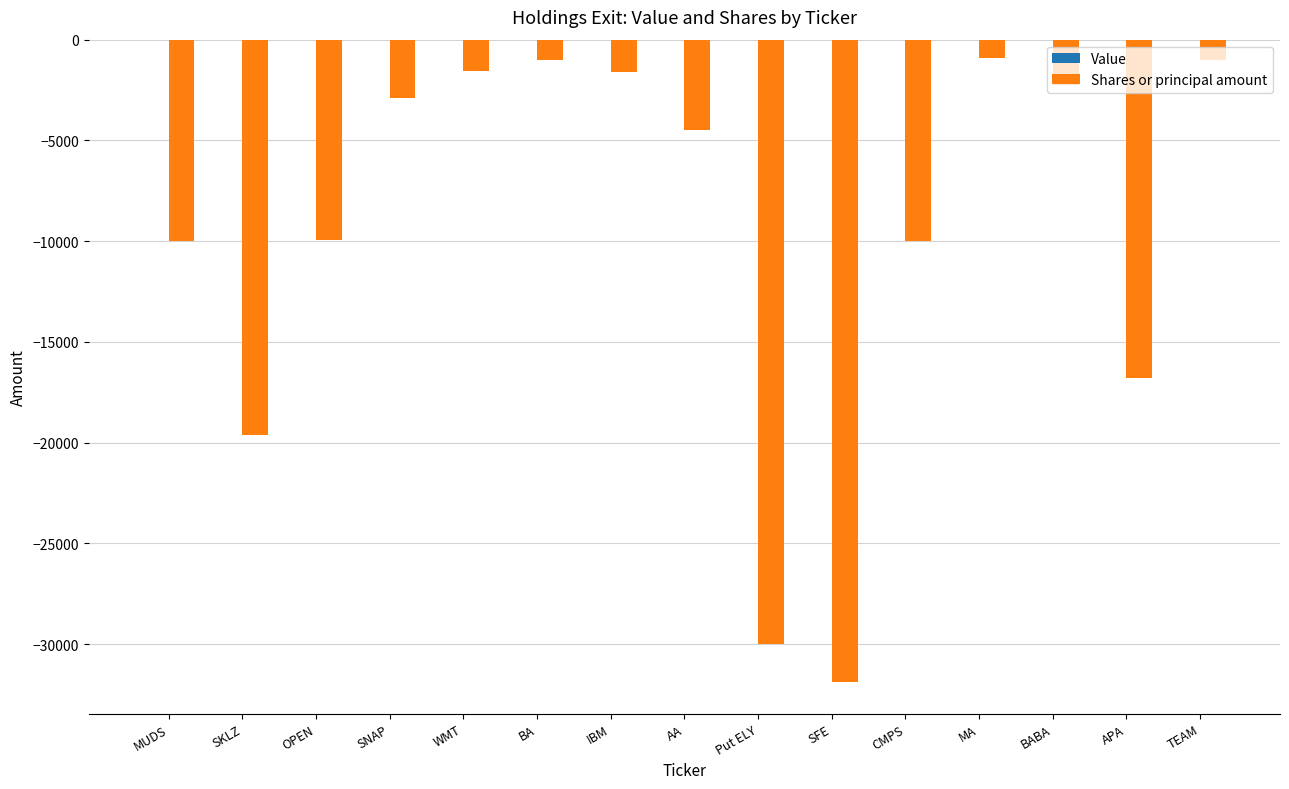

The value at IBM is -1581. True or false?

True